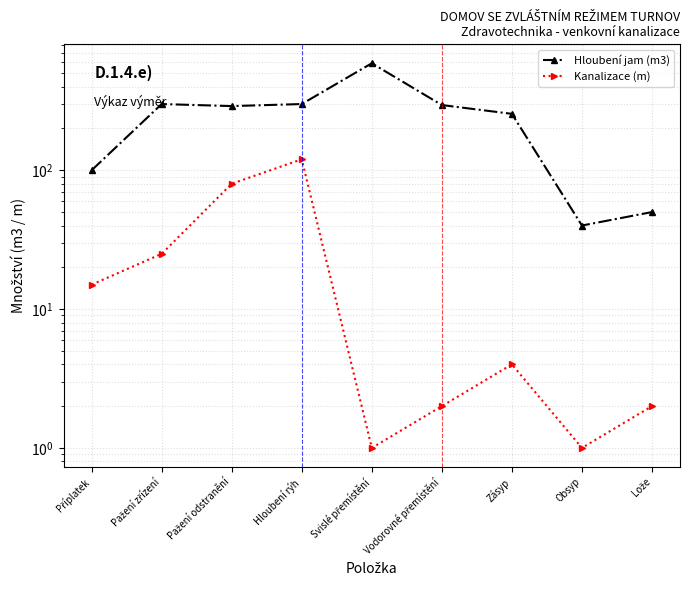

Is it true that Hloubení jam (m3) equals 40 at Obsyp?

True